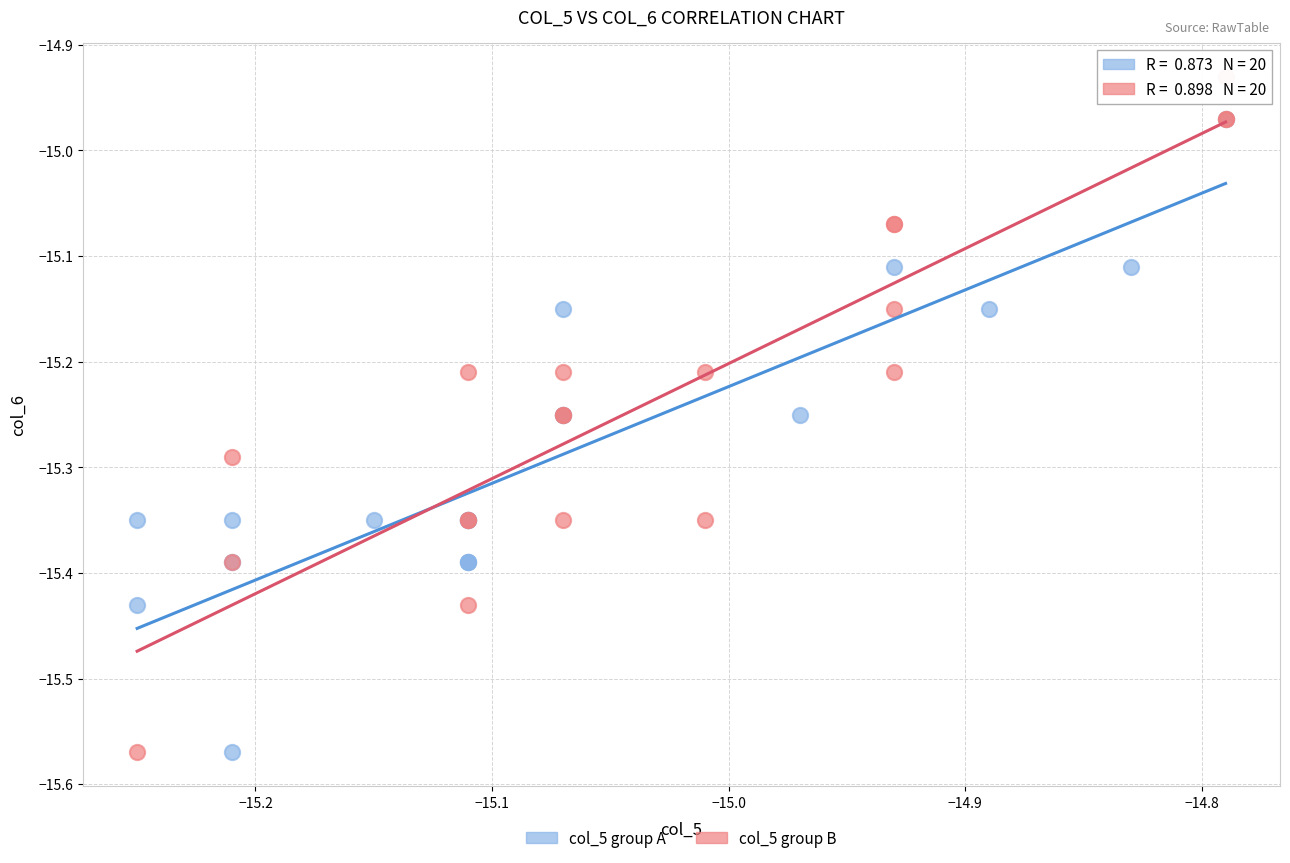

Which series has the largest Y range (max minus min)?

col_5 group B